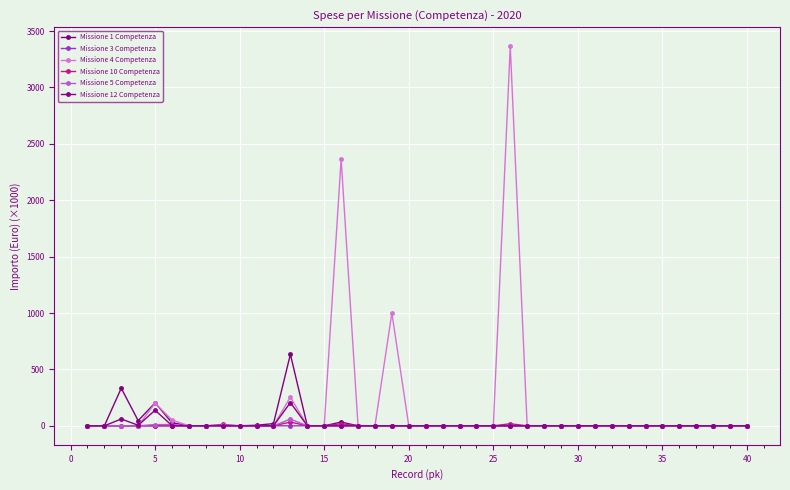

What is the sum of all Missione 10 Competenza values?

80.7